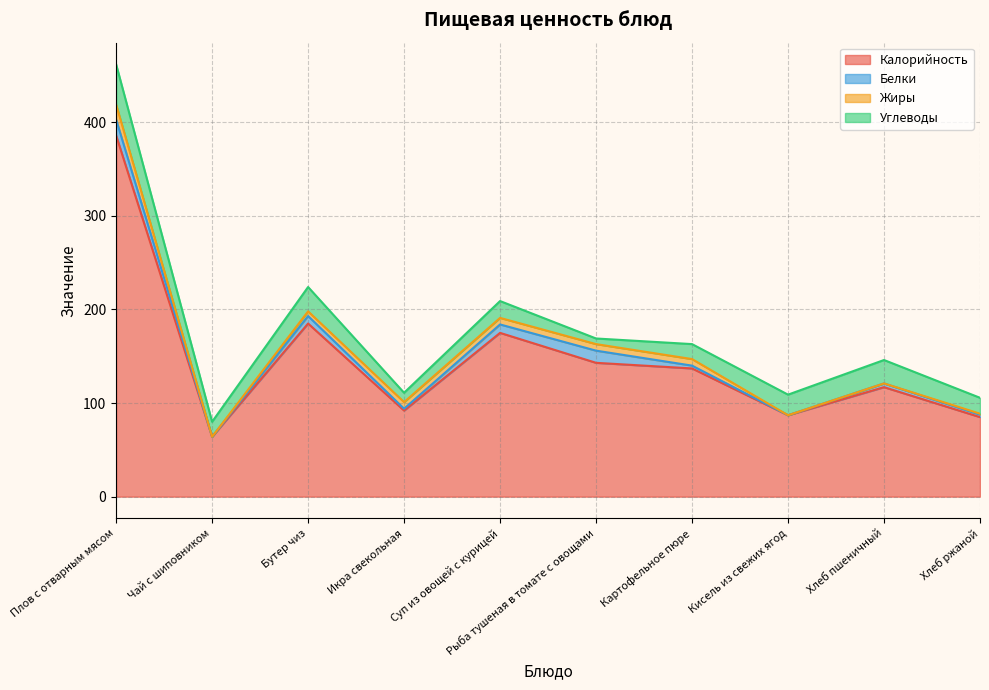

True or false: Калорийность and Углеводы intersect in this chart.

False